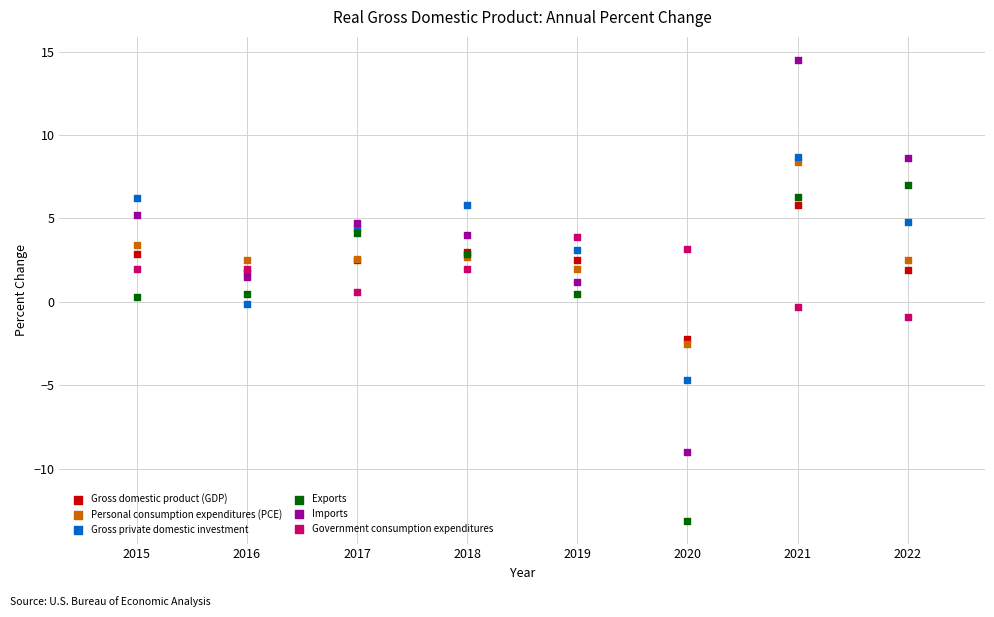

What are all the series names shown in the legend?

Gross domestic product (GDP), Personal consumption expenditures (PCE), Gross private domestic investment, Exports, Imports, Government consumption expenditures